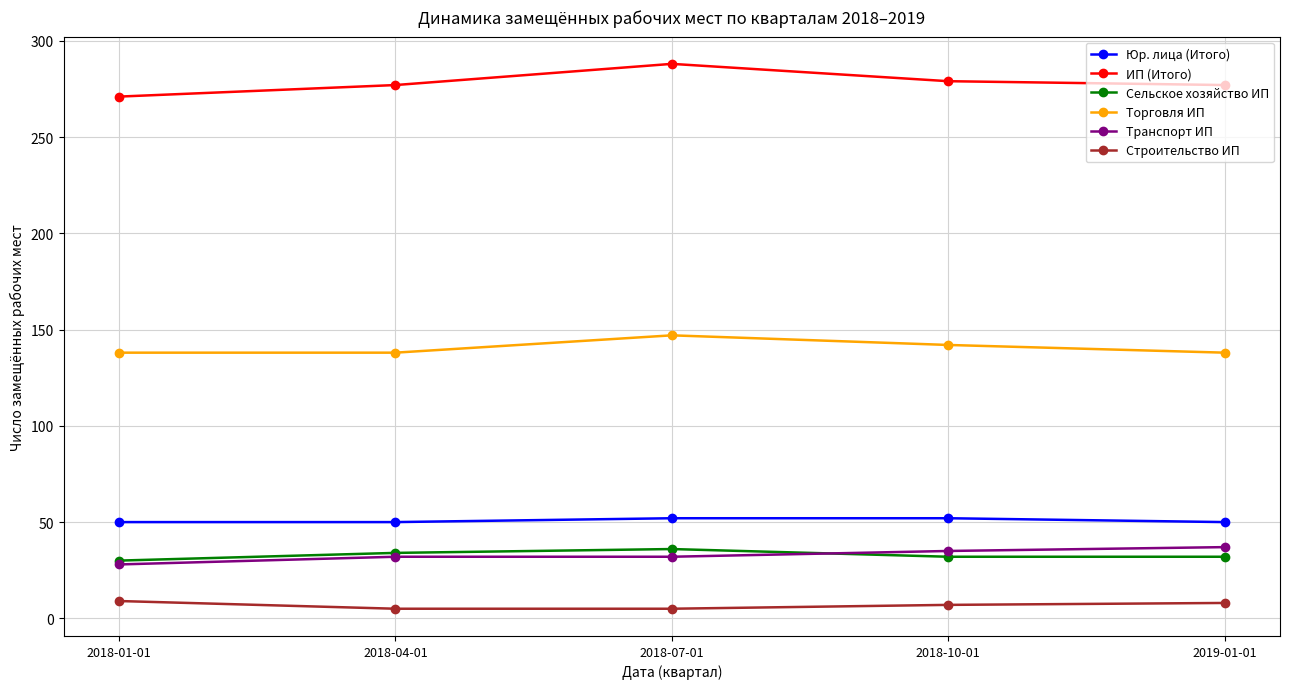

True or false: ИП (Итого) and Сельское хозяйство ИП intersect in this chart.

False